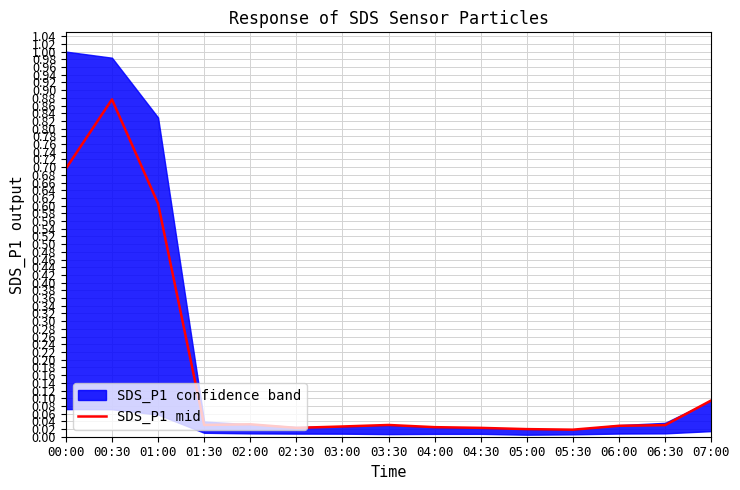

What is the greatest value displayed?

0.9